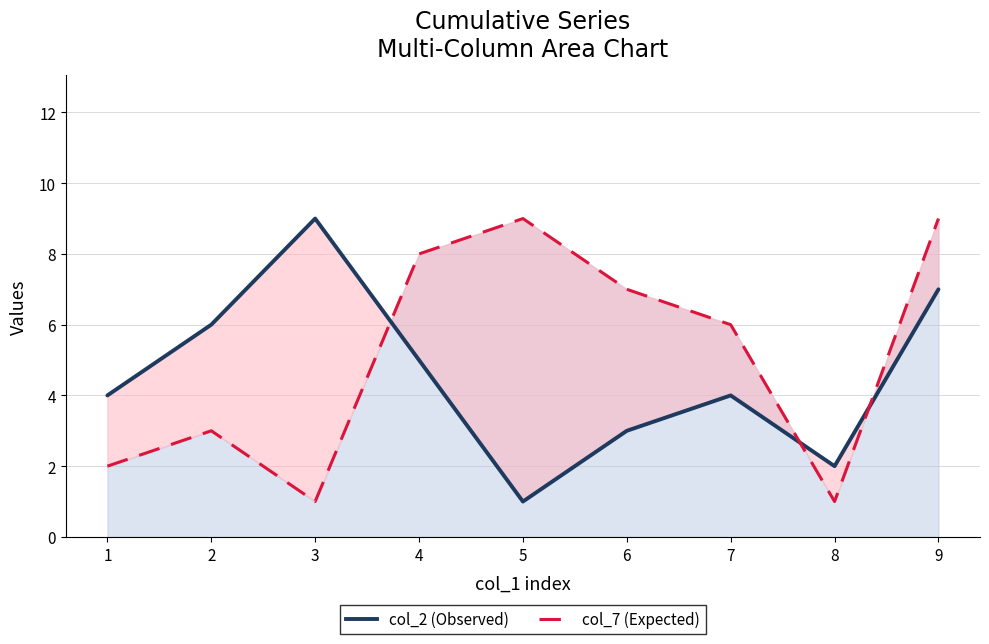

What is the maximum value shown in the chart?

9